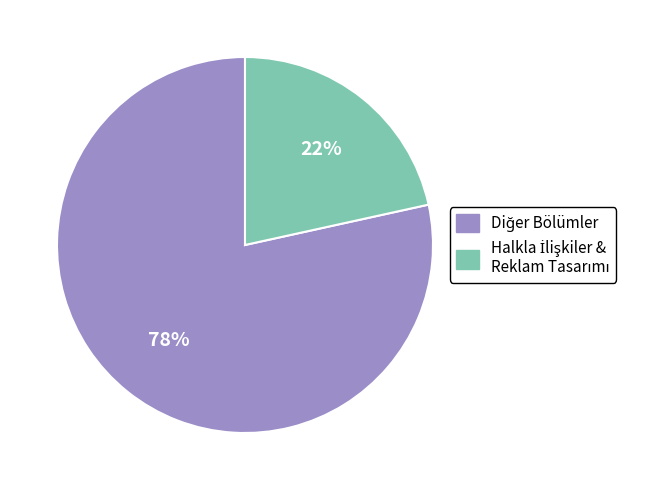

Is there a majority slice in this chart?

Yes